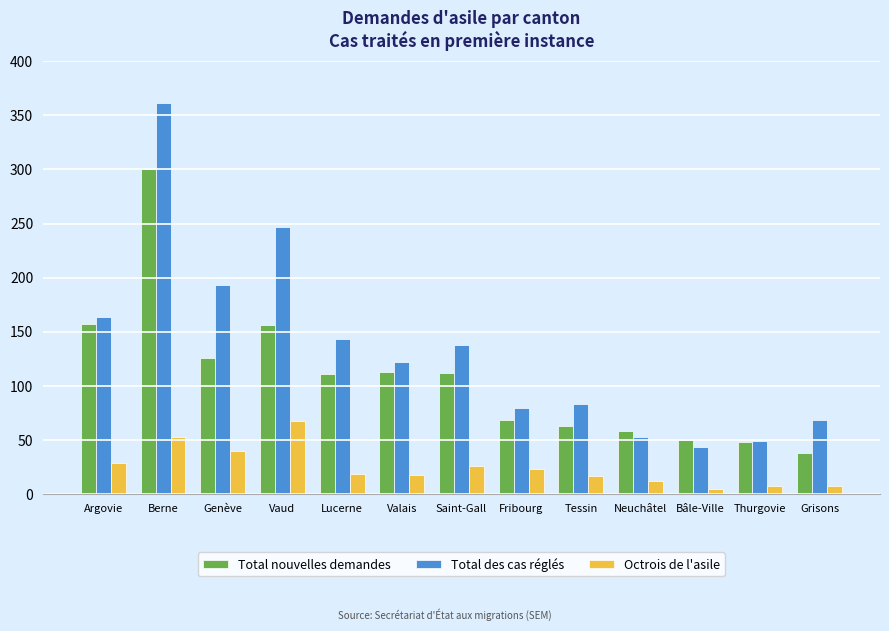

What is the difference between the Total des cas réglés values at Fribourg and Valais?

42